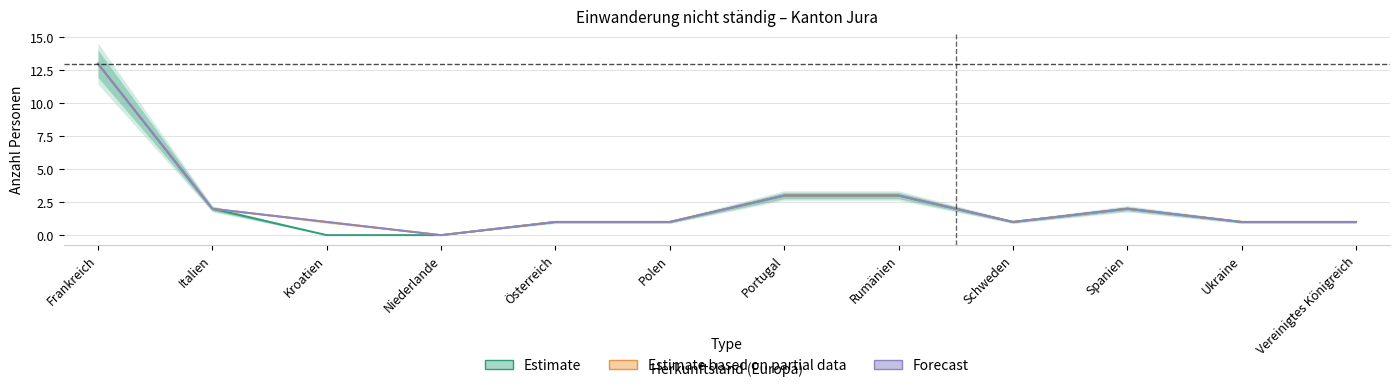

List the labels in order of Forecast value, largest first.

Frankreich, Portugal, Rumänien, Italien, Spanien, Kroatien, Österreich, Polen, Schweden, Ukraine, Vereinigtes Königreich, Niederlande